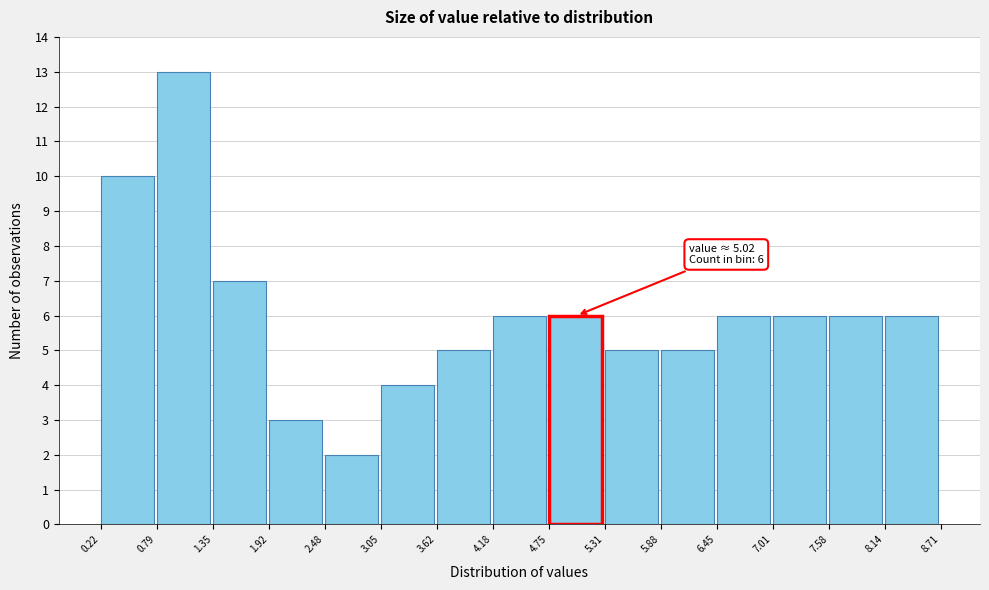

Which range on the x-axis has the tallest bar?

0.79 to 1.35